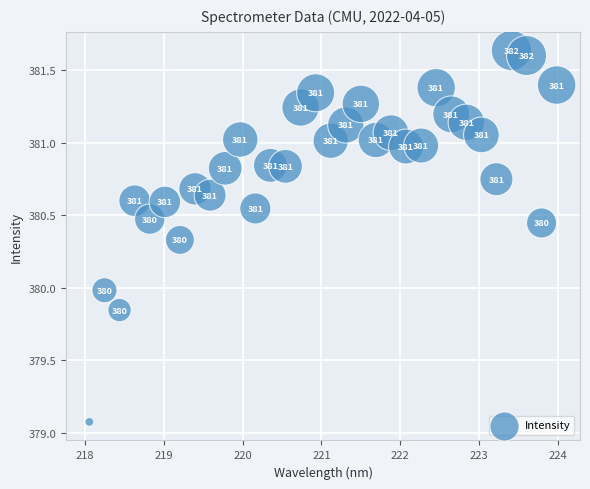

What Y value in the scatter plot is closest to 380?

380.0